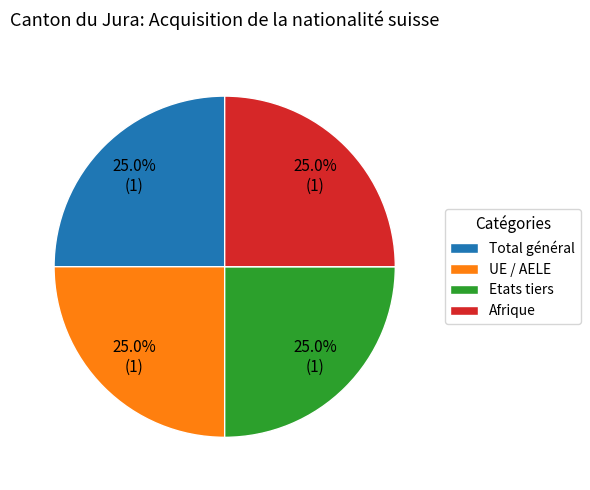

Is it true that Total général is 25% of the pie?

True